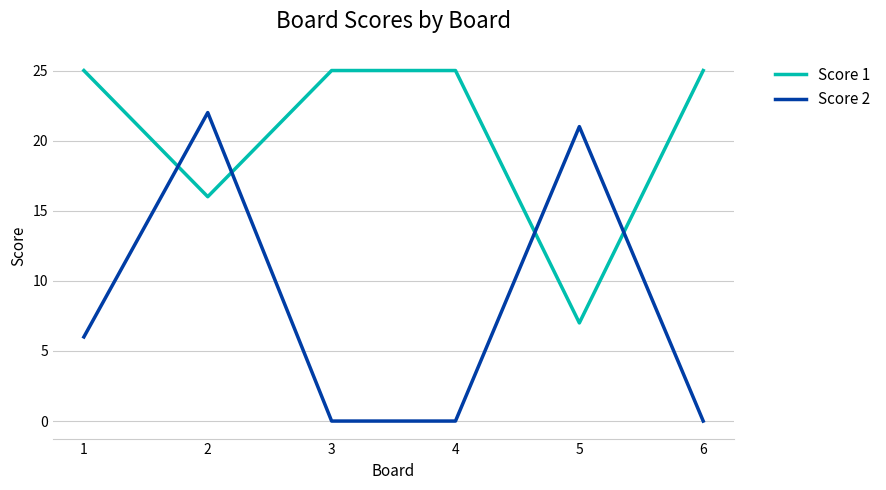

What is the total value across all series at 1?

31